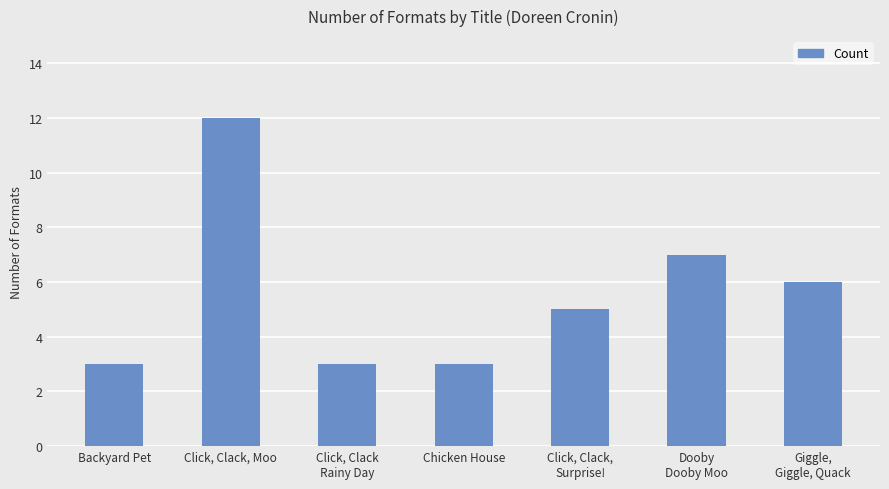

The value at Chicken House is 3. True or false?

True